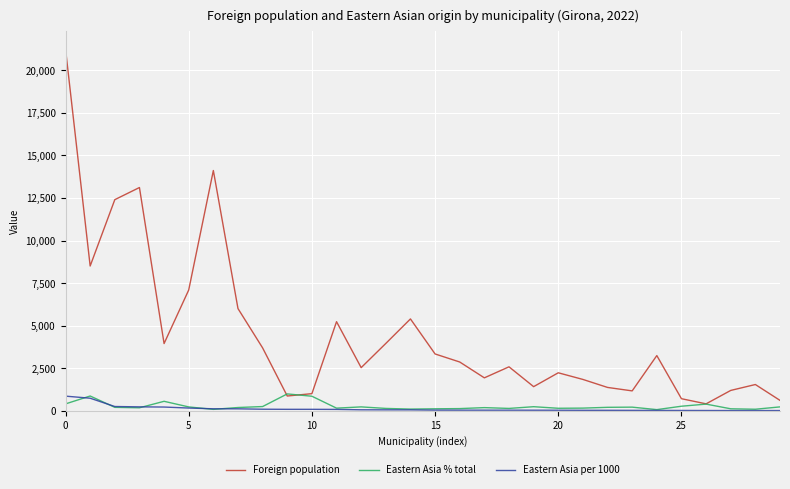

Which series has the largest total across all categories?

Foreign population